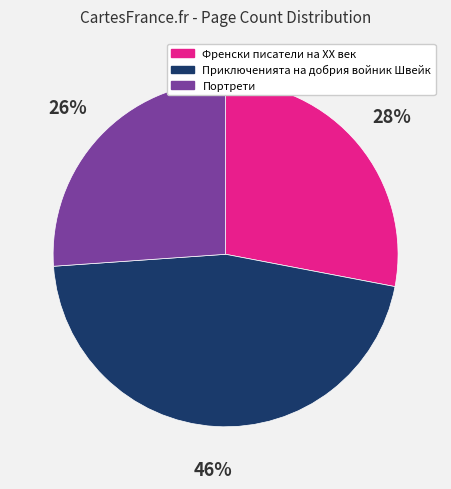

To the nearest percent, what is the difference between the Портрети and Приключенията на добрия войник Швейк slice percentages?

20%